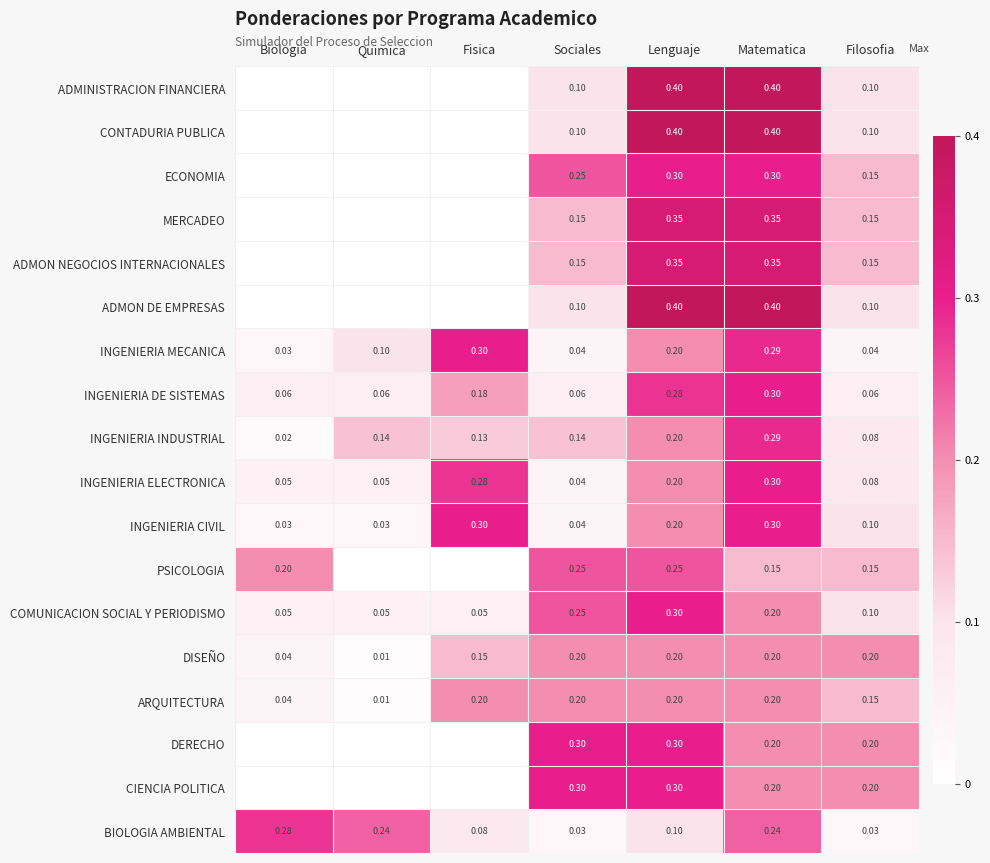

At which label is INGENIERIA INDUSTRIAL closest to 0?

Biologia